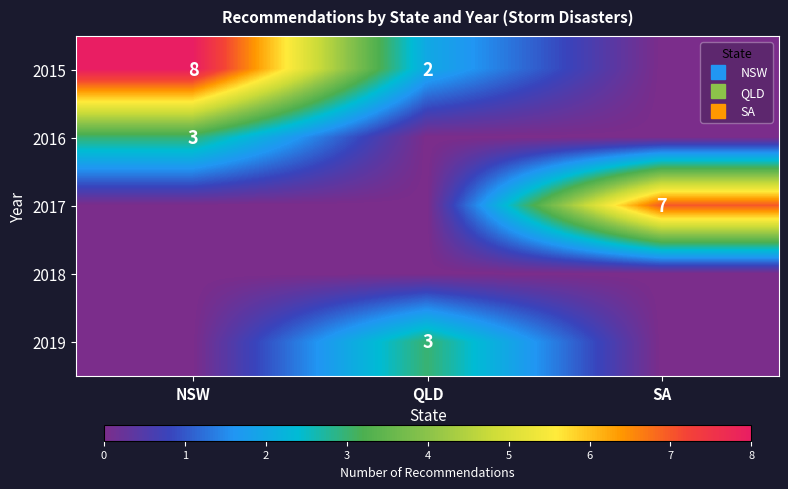

Is the value of 2015 at SA greater than the value of 2016 at NSW?

No